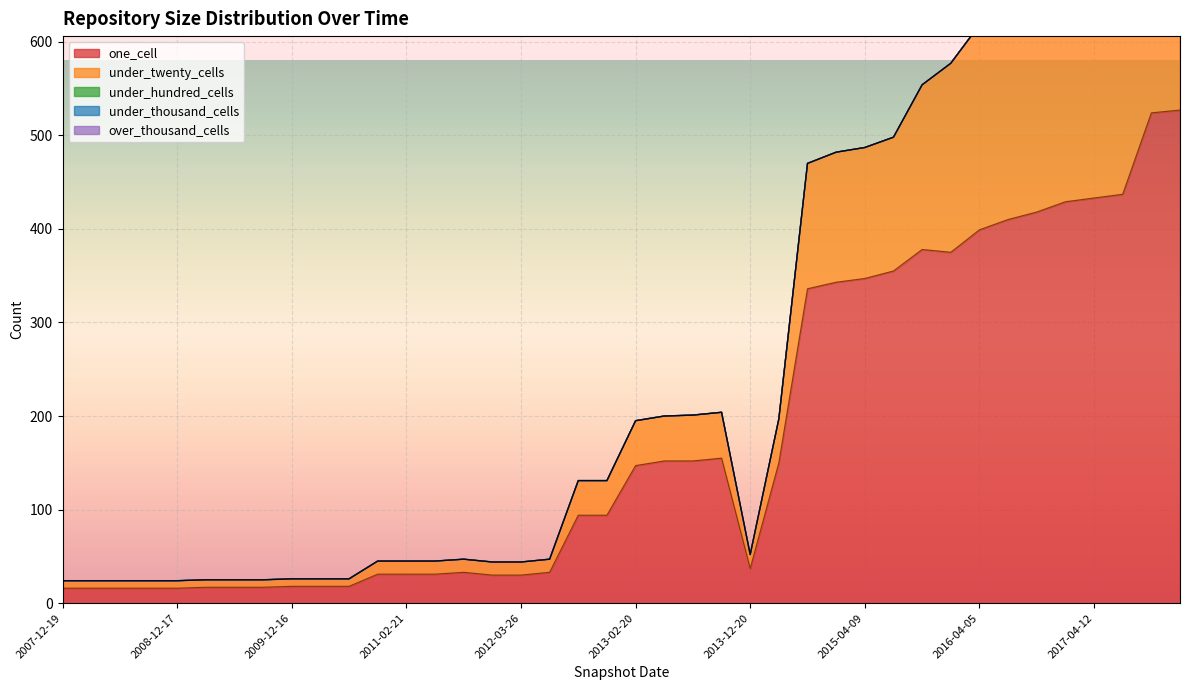

Is the value of over_thousand_cells at 2010-07-26 greater than the value of one_cell at 2012-07-13?

No